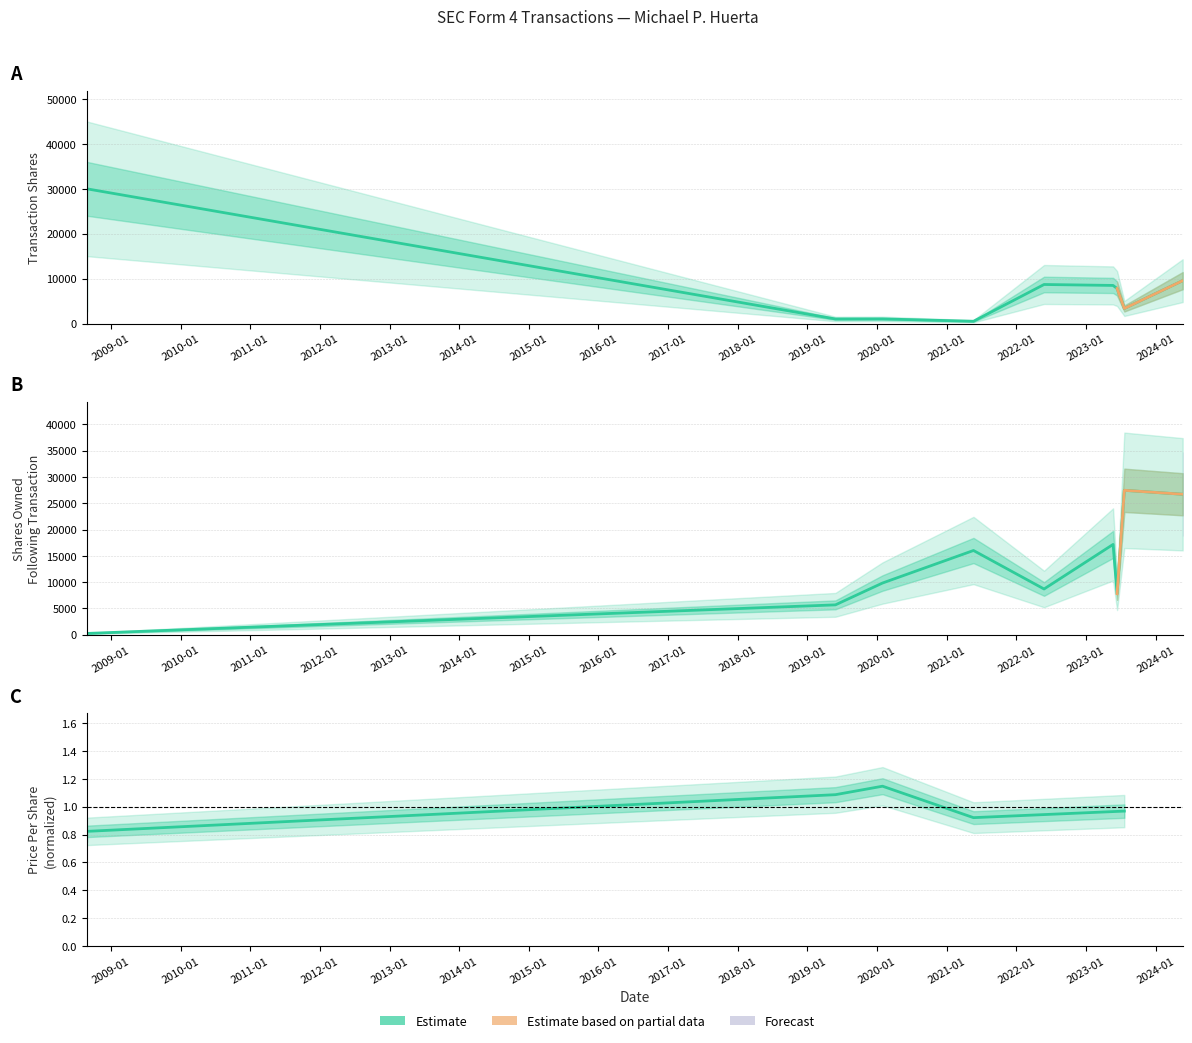

What is the difference between the transactionShares values at 2024-05-22 and 2019-05-28?

8535